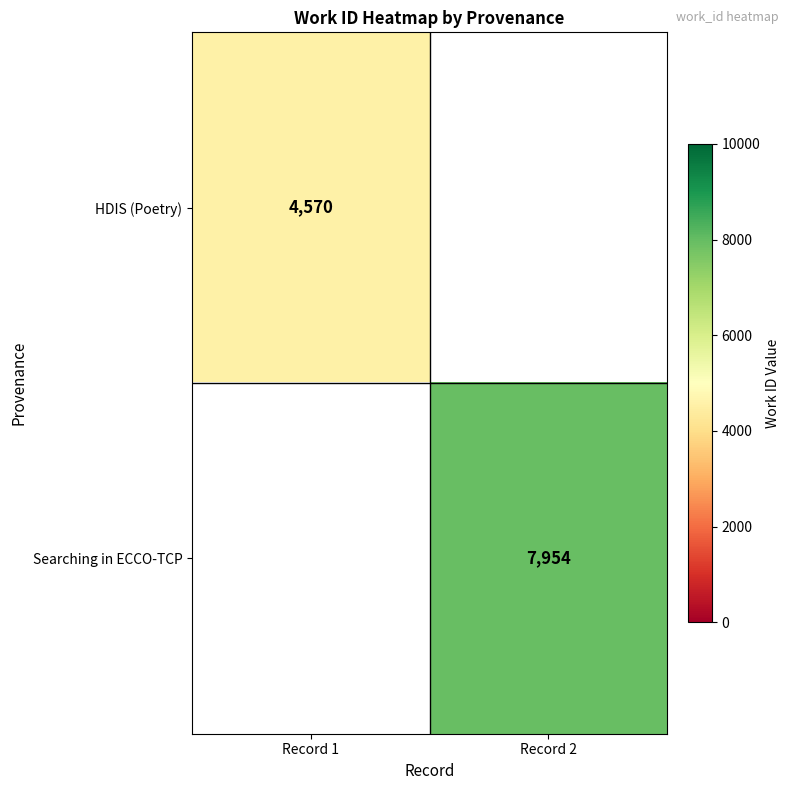

Is the value of HDIS (Poetry) at Record 1 greater than the value of Searching in ECCO-TCP at Record 2?

No